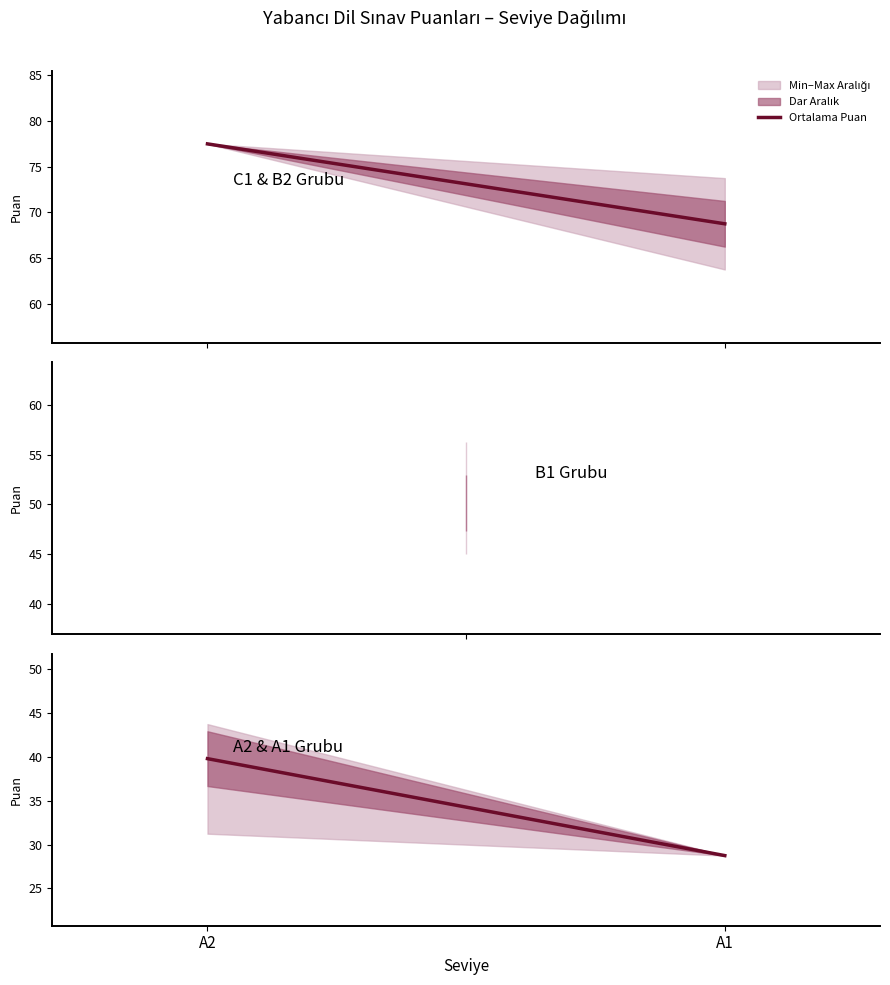

What is the sum of the values at A1 and A2?

68.6